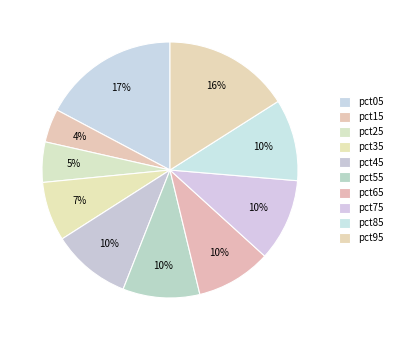

Count the number of slices in the pie.

10